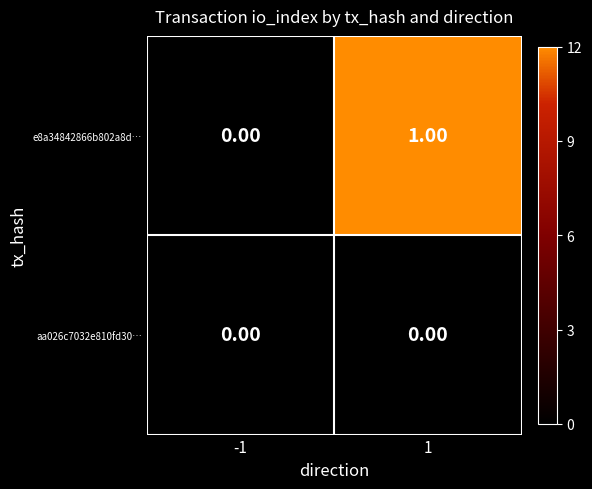

Which series changed the most between -1 and 1?

e8a34842866b802a8d…